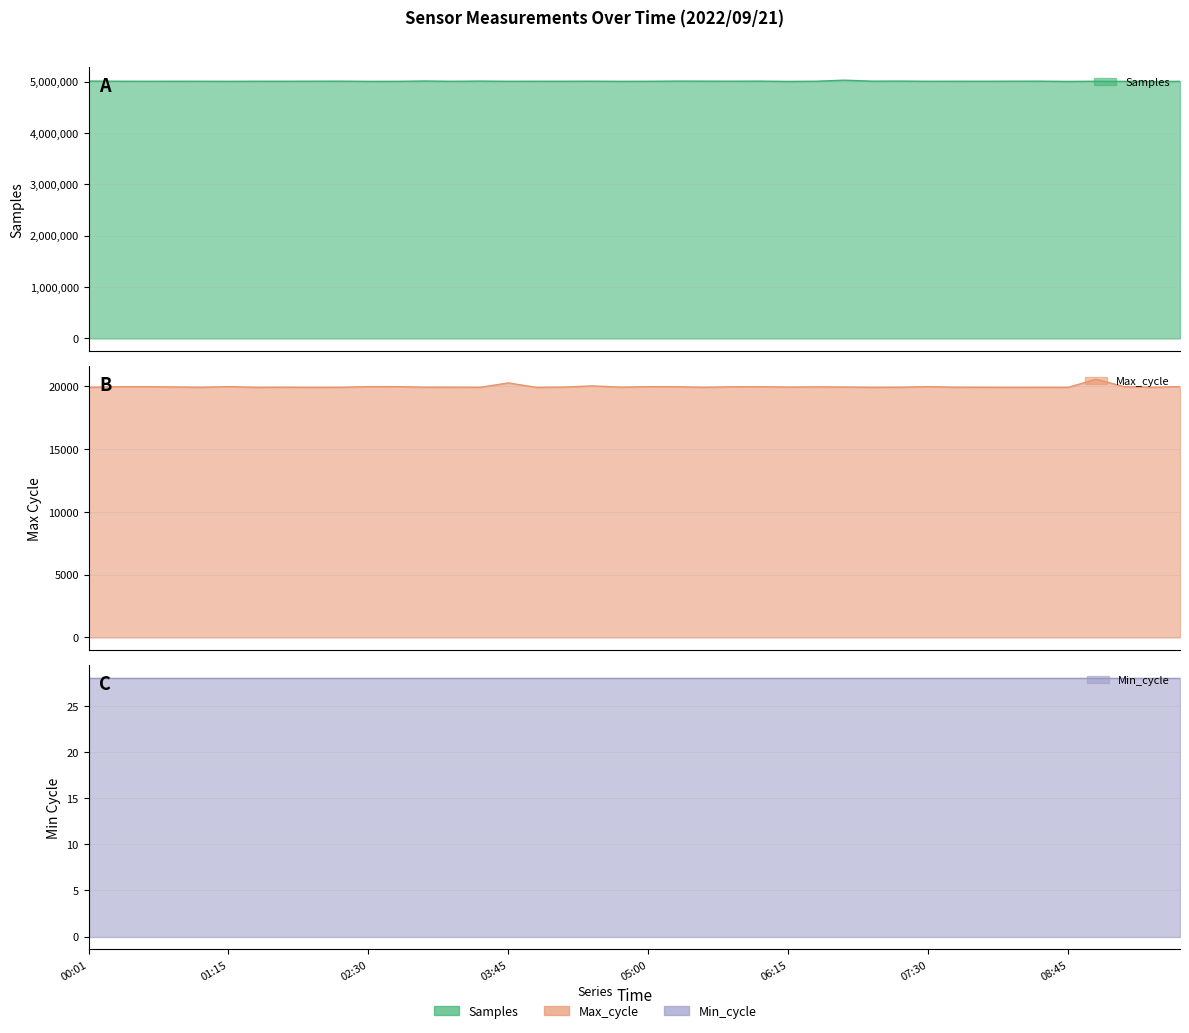

Rank the categories by Max_cycle value from highest to lowest.

09:00, 03:45, 04:30, 01:15, 02:45, 09:45, 02:30, 09:15, 07:30, 00:30, 05:00, 00:15, 05:15, 06:00, 05:45, 00:45, 06:30, 06:45, 06:15, 04:15, 04:45, 03:00, 03:15, 01:45, 07:15, 07:45, 09:30, 00:01, 01:00, 05:30, 08:00, 02:15, 03:30, 08:30, 01:30, 04:00, 07:00, 08:45, 02:00, 08:15